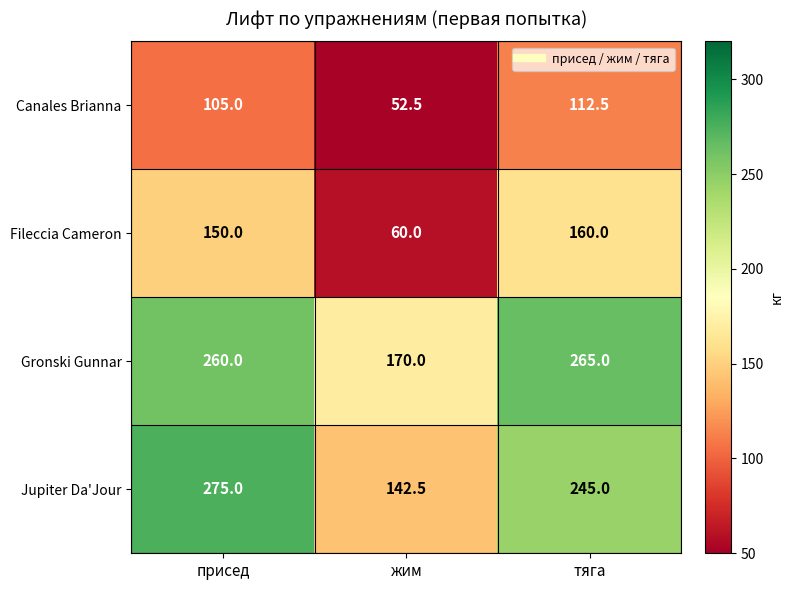

True or false: Jupiter Da'Jour has a value of 142.5 at жим.

True